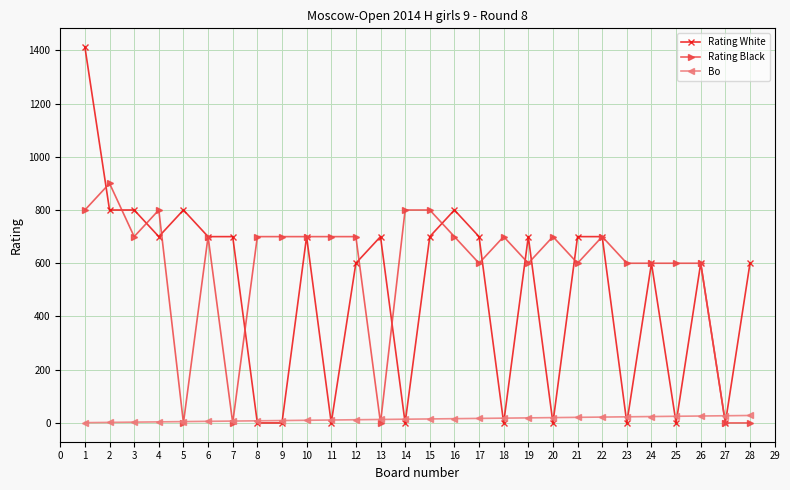

The value of Rating White at 27 is 823. True or false?

False